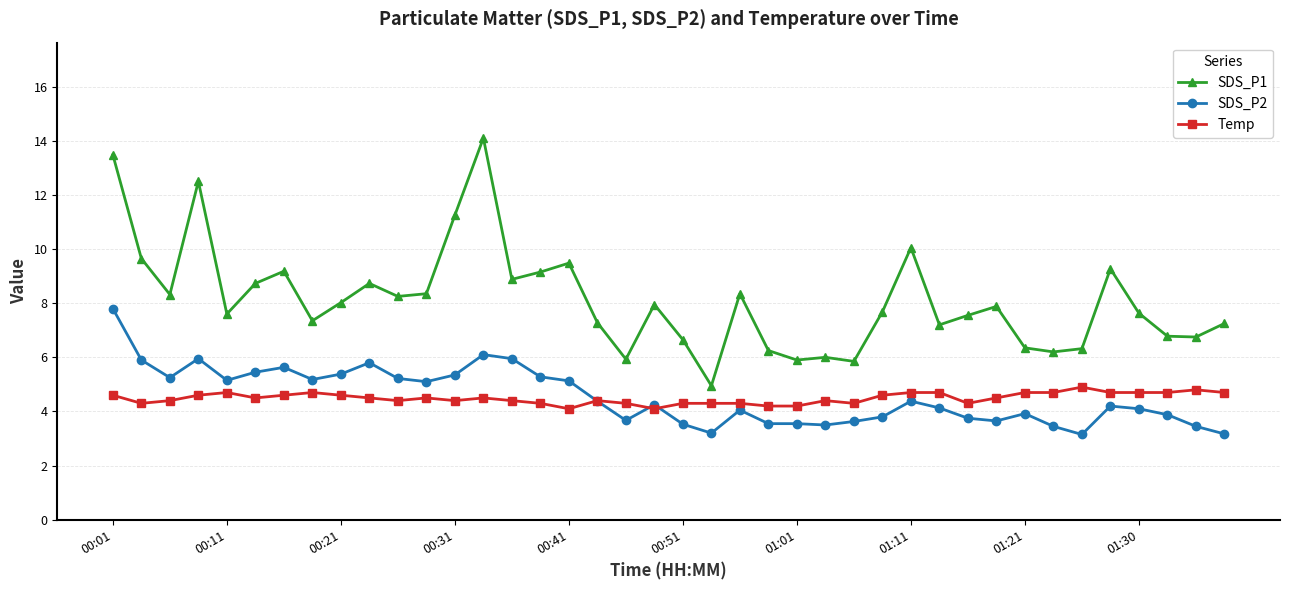

What are all the series names shown in the legend?

SDS_P1, SDS_P2, Temp